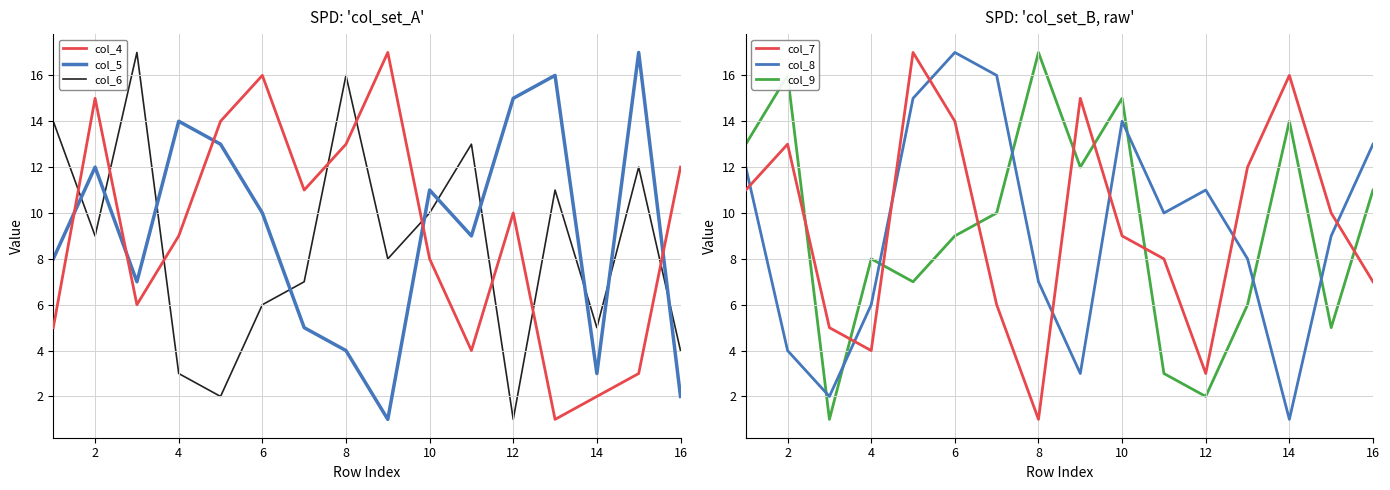

Which series ends up on top after the final intersection of col_5 and col_6?

col_6